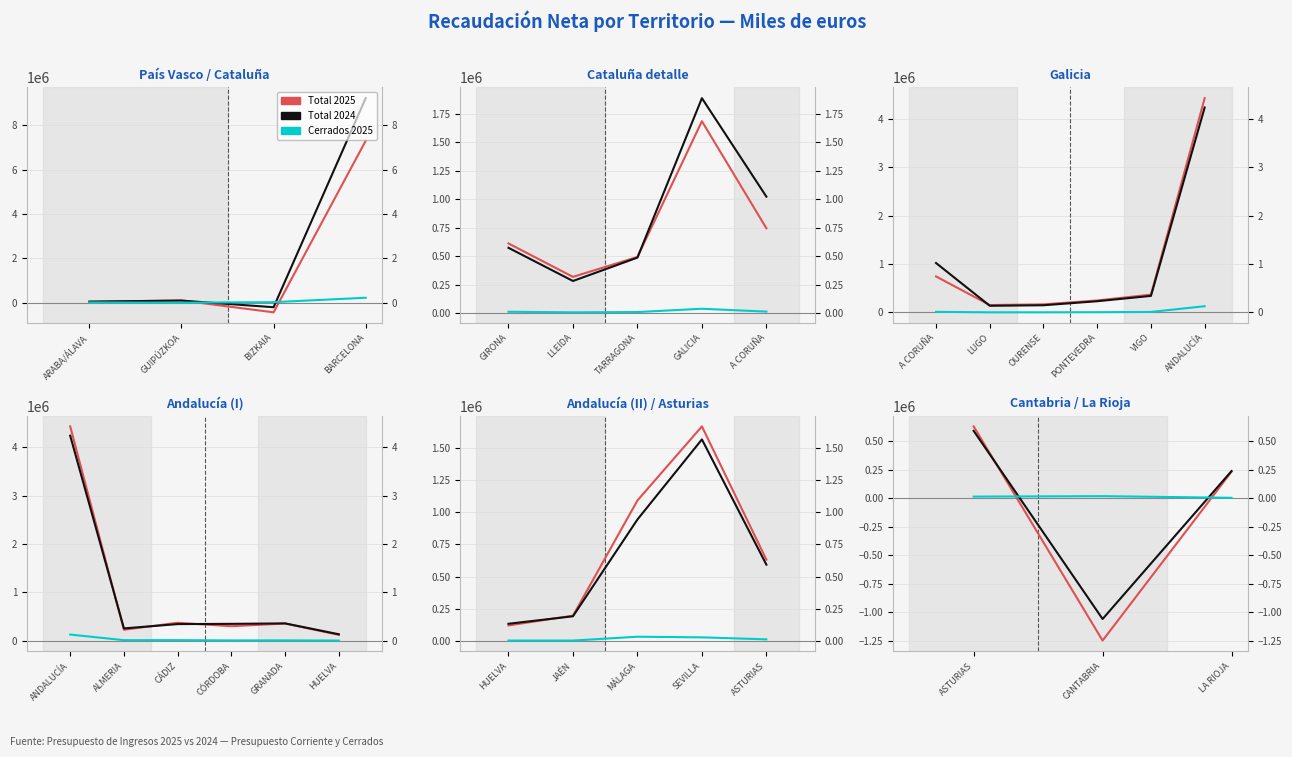

What is the minimum value for Presupuestos Cerrados 2025?

5109